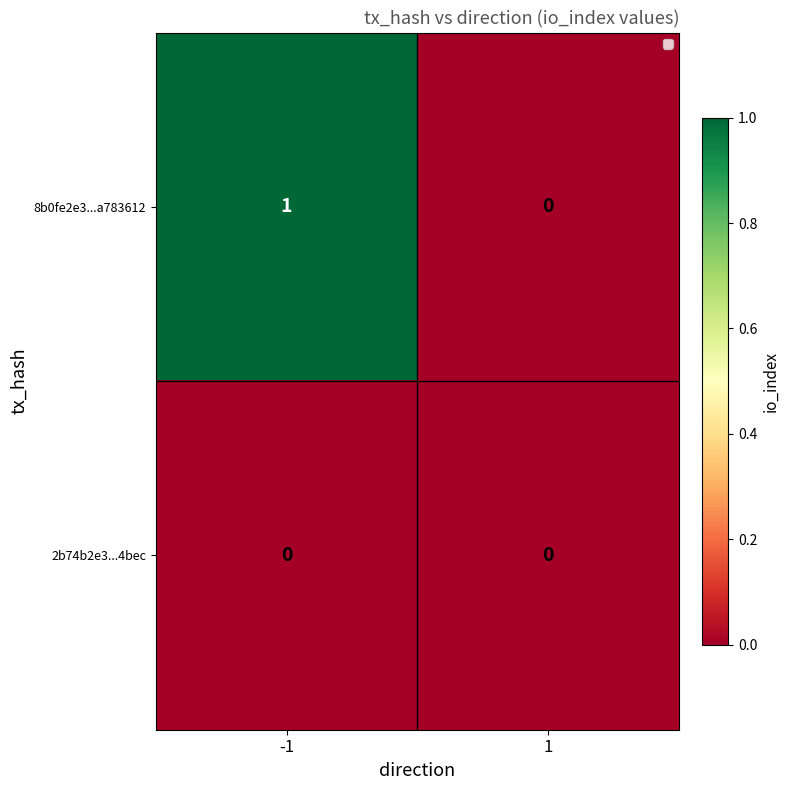

Between -1 and 1, which series saw the biggest shift?

8b0fe2e3...a783612